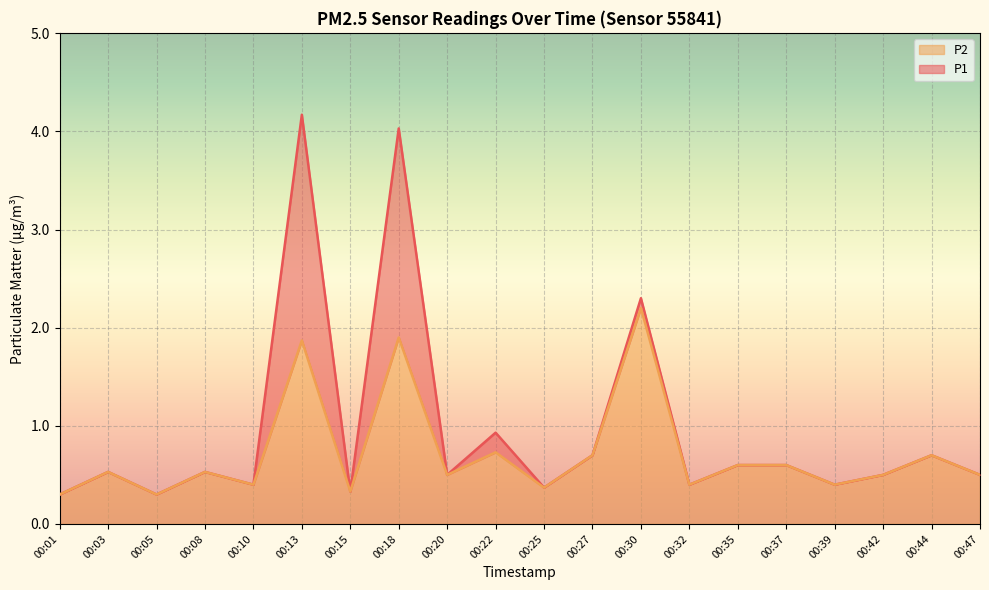

What is the sum of all P1 values?

19.1